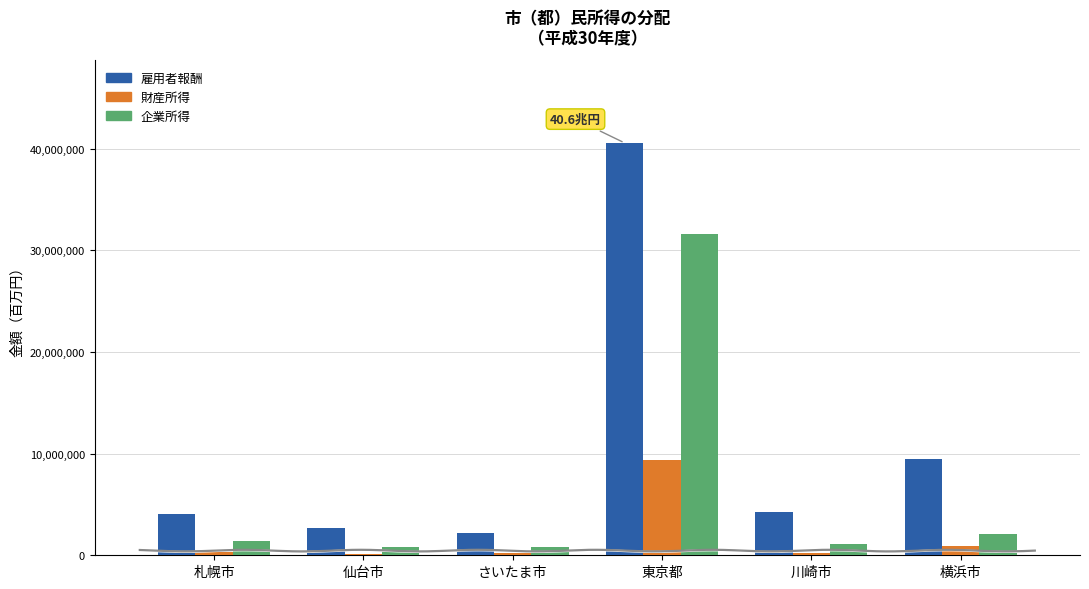

Does the chart contain stacked bars?

No